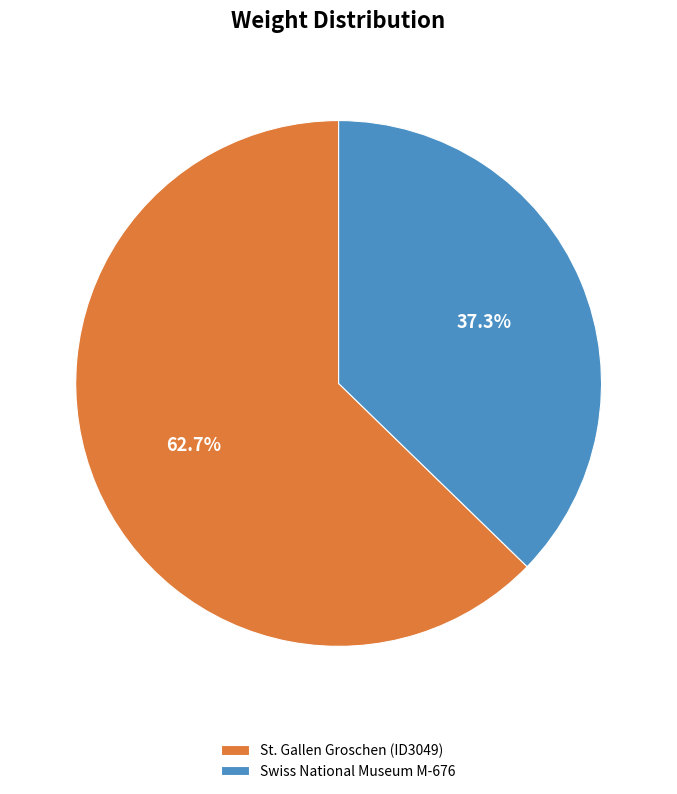

Approximately how many times larger is the value at Swiss National Museum M-676 compared to St. Gallen Groschen (ID3049)?

0.6